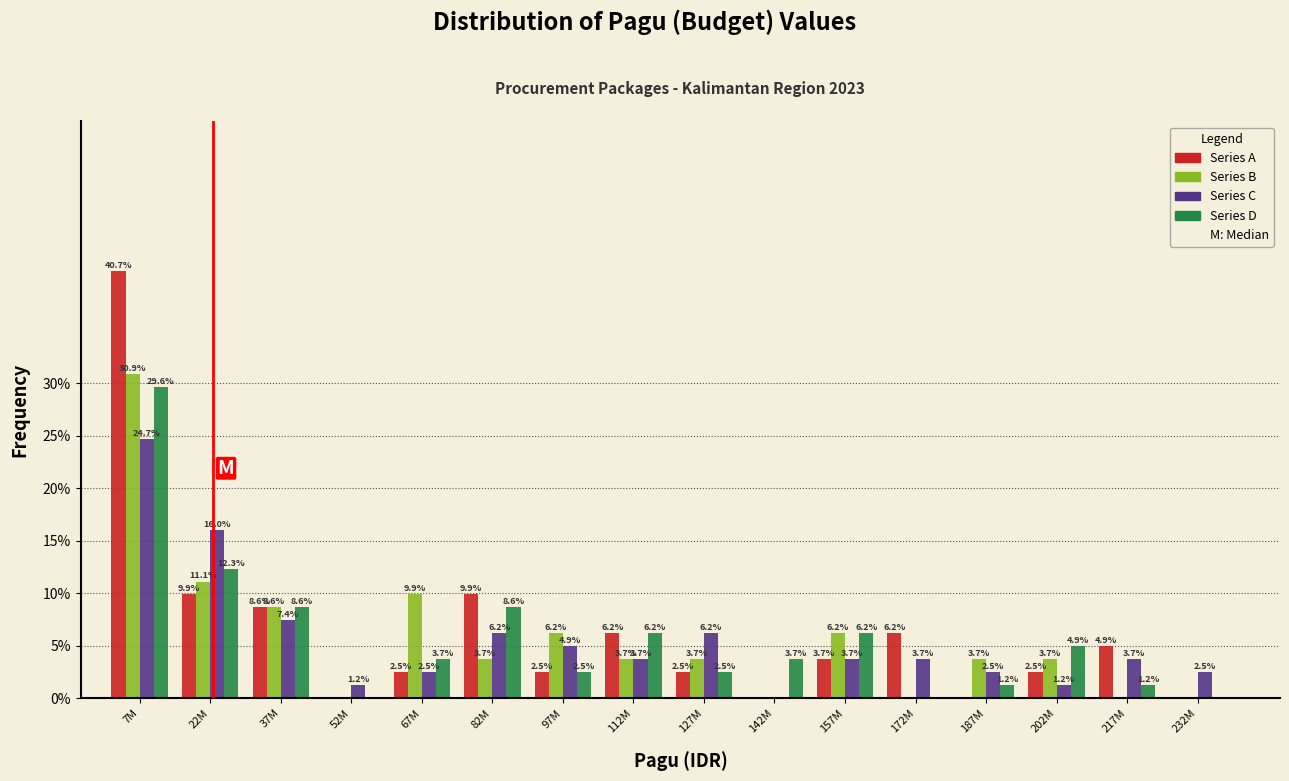

Reading left to right, what are all the values shown in this chart?

Series A: 7M=40.7	22M=9.9	37M=8.6	52M=0.0	67M=2.5	82M=9.9	97M=2.5	112M=6.2	127M=2.5	142M=0.0	157M=3.7	172M=6.2	187M=0.0	202M=2.5	217M=4.9	232M=0.0
Series B: 7M=30.9	22M=11.1	37M=8.6	52M=0.0	67M=9.9	82M=3.7	97M=6.2	112M=3.7	127M=3.7	142M=0.0	157M=6.2	172M=0.0	187M=3.7	202M=3.7	217M=0.0	232M=0.0
Series C: 7M=24.7	22M=16.0	37M=7.4	52M=1.2	67M=2.5	82M=6.2	97M=4.9	112M=3.7	127M=6.2	142M=0.0	157M=3.7	172M=3.7	187M=2.5	202M=1.2	217M=3.7	232M=2.5
Series D: 7M=29.6	22M=12.3	37M=8.6	52M=0.0	67M=3.7	82M=8.6	97M=2.5	112M=6.2	127M=2.5	142M=3.7	157M=6.2	172M=0.0	187M=1.2	202M=4.9	217M=1.2	232M=0.0